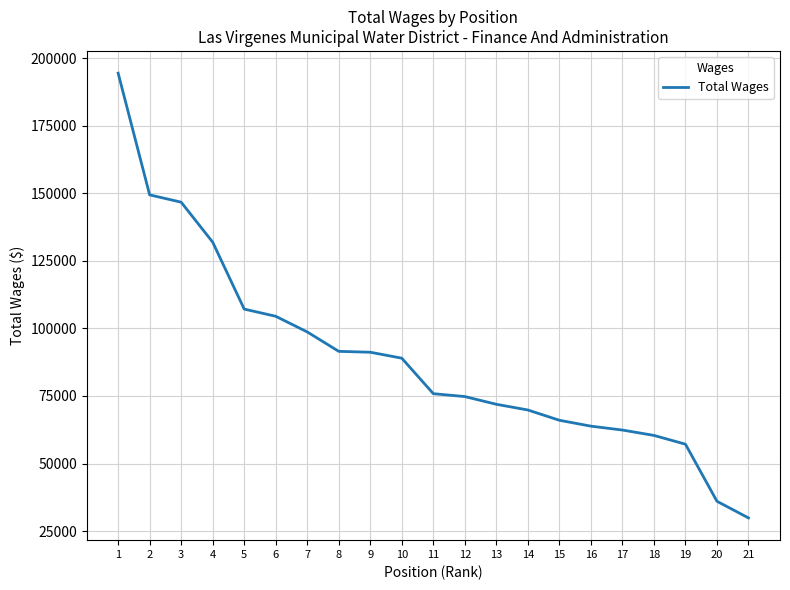

The value at 5 is 160641. True or false?

False